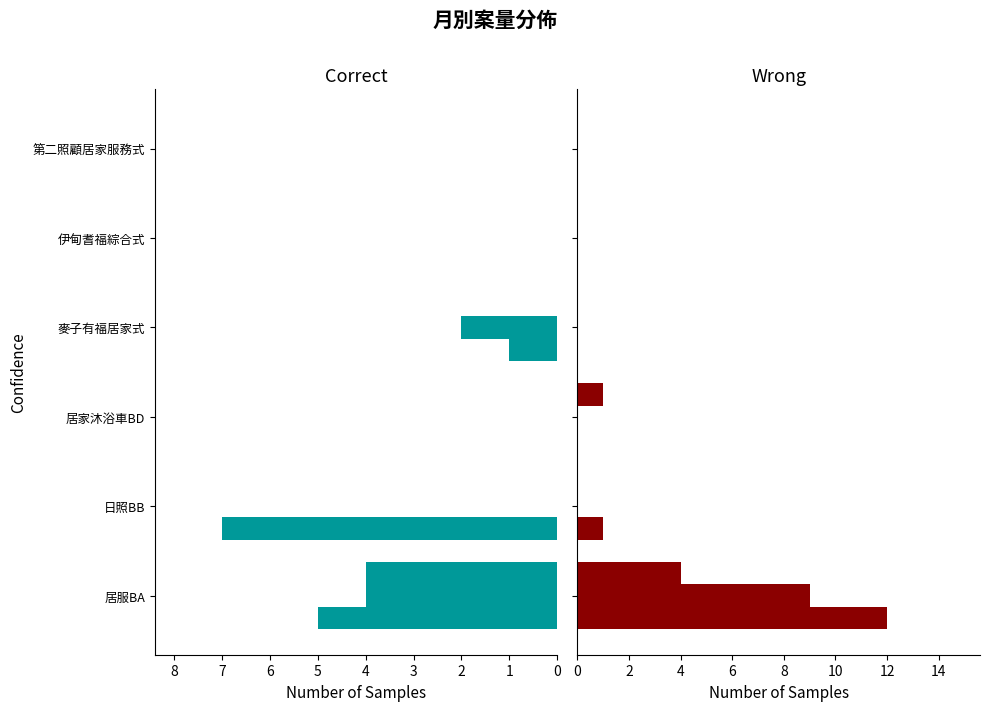

How many groups of bars are there?

6